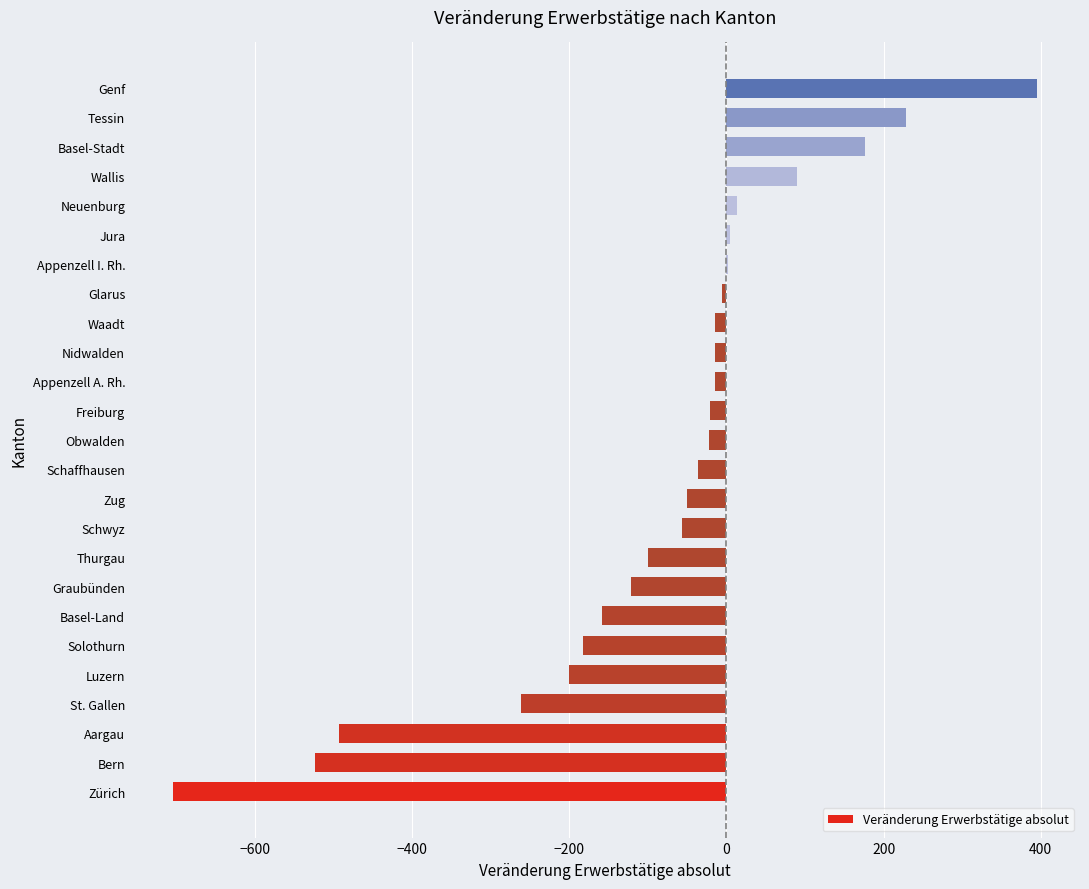

What is the sum of all values?

-2070